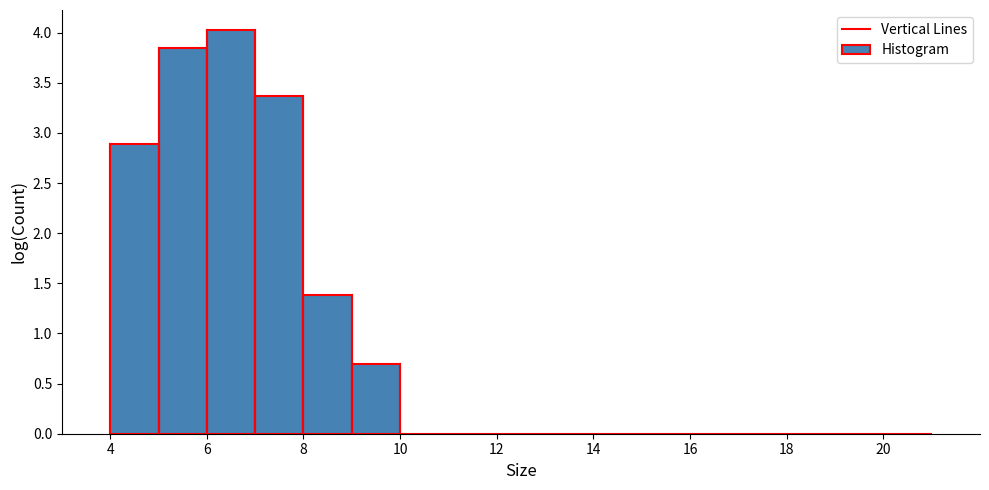

Reading left to right, list every bar in this chart as the range it spans on the x-axis followed by its height. The values are not printed on the chart, so give them approximately, as read against the axis.

4 to 5: 2.90
5 to 6: 3.85
6 to 7: 4.05
7 to 8: 3.35
8 to 9: 1.40
9 to 10: 0.70
10 to 11: 0
11 to 12: 0
12 to 13: 0
13 to 14: 0
14 to 15: 0
15 to 16: 0
16 to 17: 0
17 to 18: 0
18 to 19: 0
19 to 20: 0
20 to 21: 0